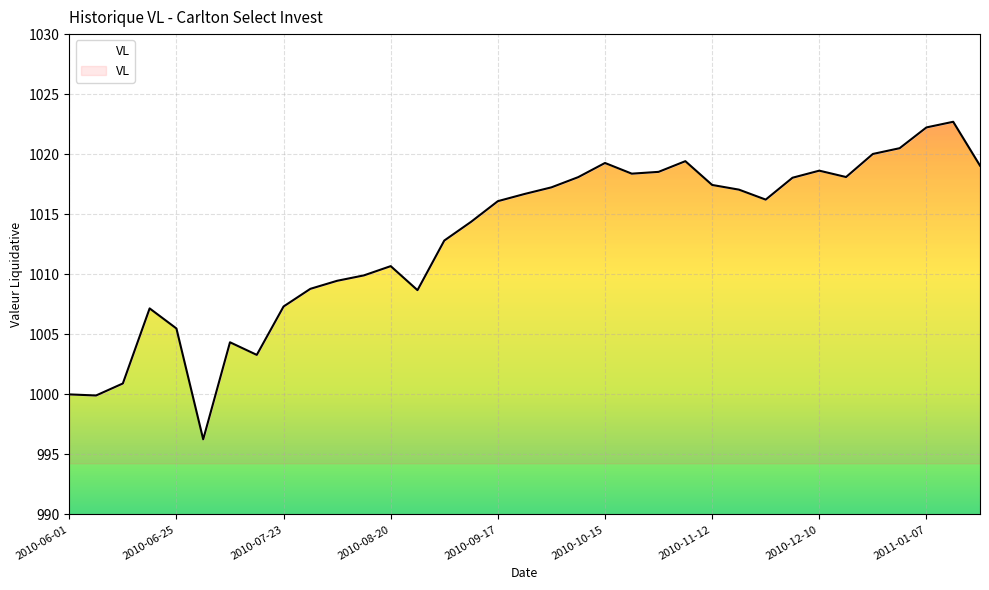

Is it true that the value at 2011-01-14 is 1716.5?

False